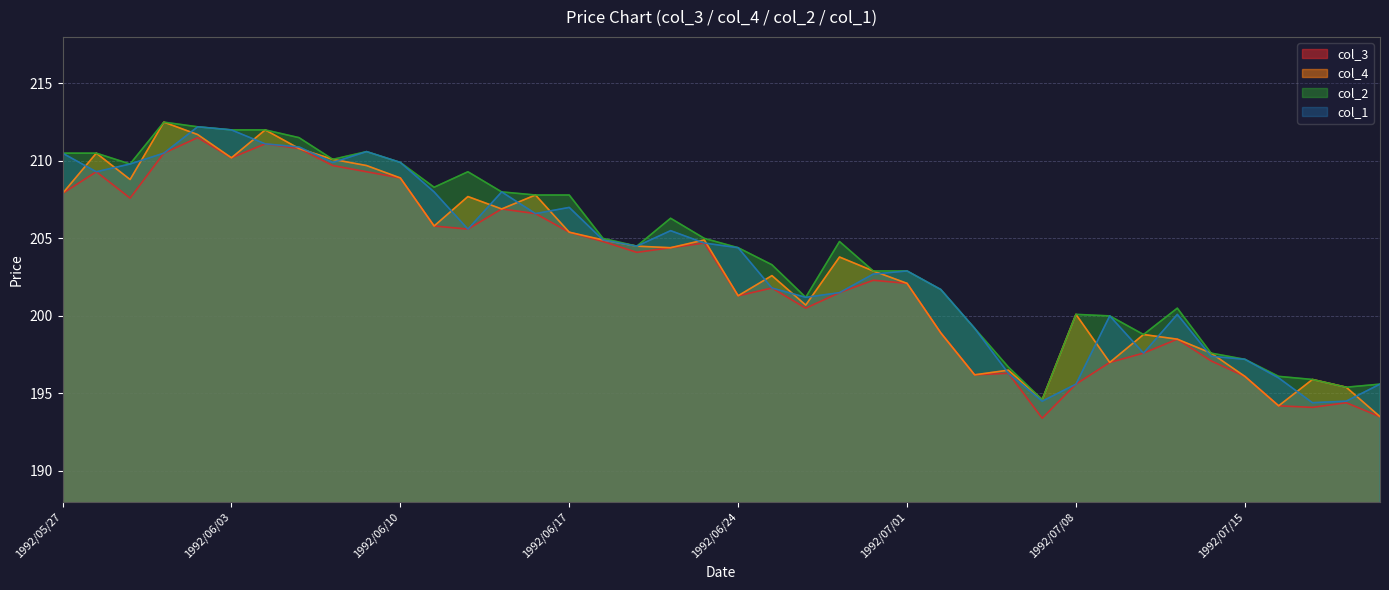

At 1992/05/27, list the series in order from smallest to largest.

col_3, col_4, col_1, col_2